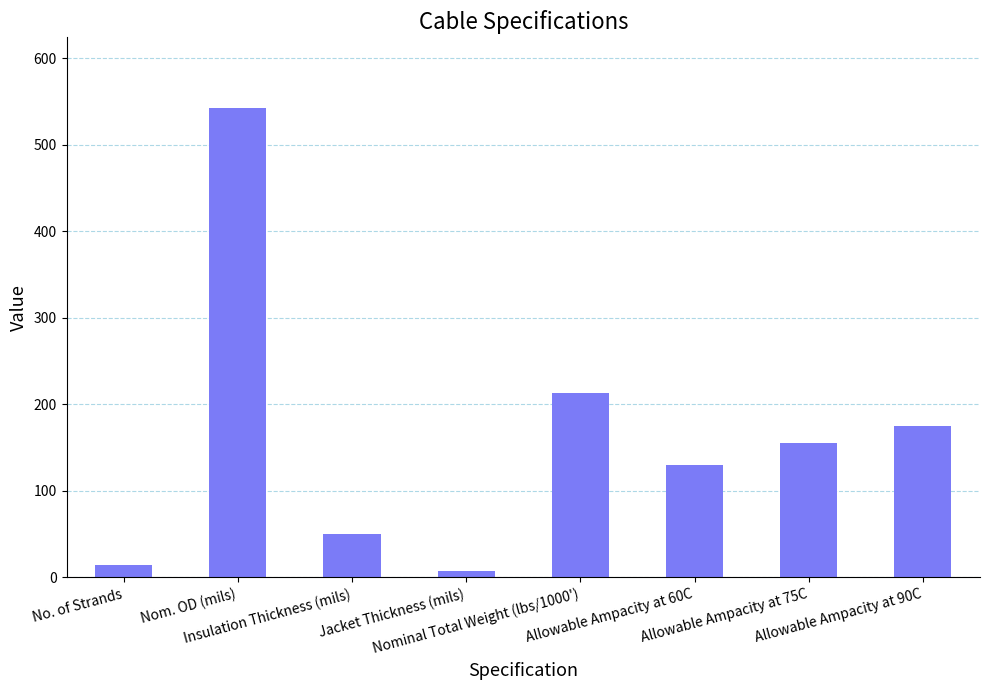

Rank the categories by value from lowest to highest.

Jacket Thickness (mils), No. of Strands, Insulation Thickness (mils), Allowable Ampacity at 60C, Allowable Ampacity at 75C, Allowable Ampacity at 90C, Nominal Total Weight (lbs/1000'), Nom. OD (mils)